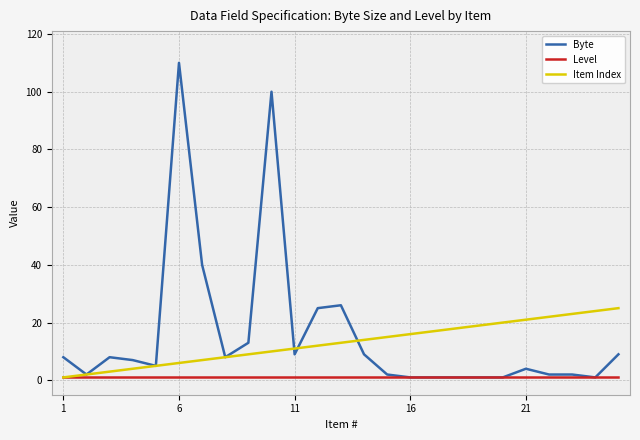

How many series are shown in this chart?

3